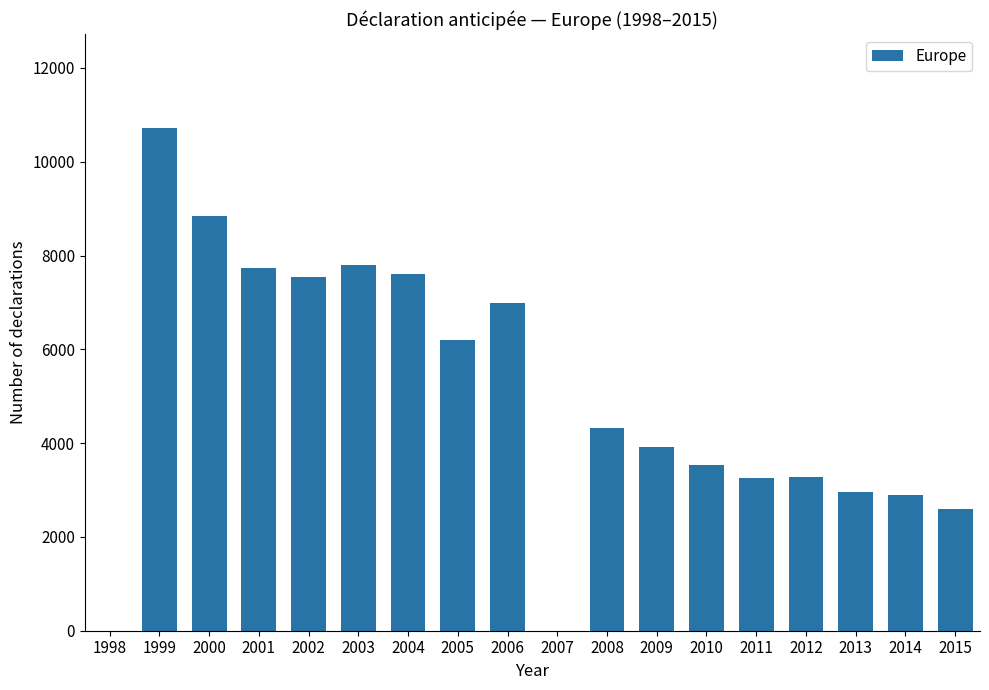

What is the sum of all values?

90202.2